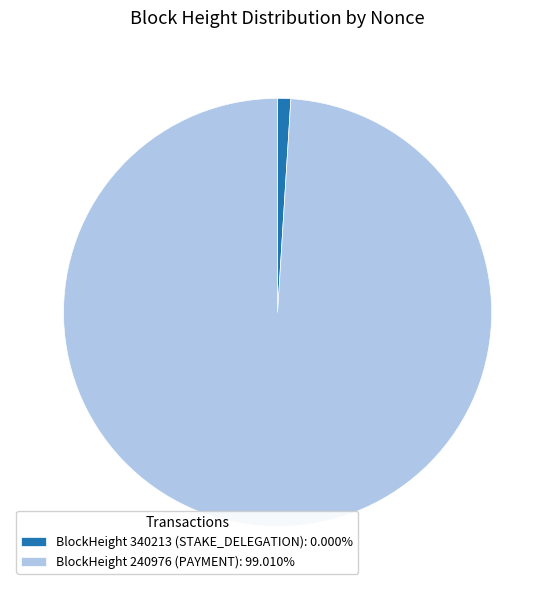

Is the sum of BlockHeight 340213 (STAKE_DELEGATION): 0.000% and BlockHeight 240976 (PAYMENT): 99.010% greater than half?

Yes